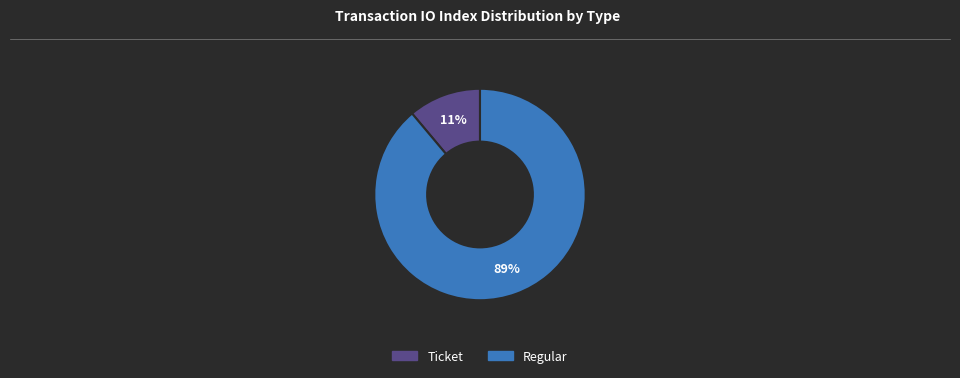

Which category has the biggest portion of the pie?

Regular